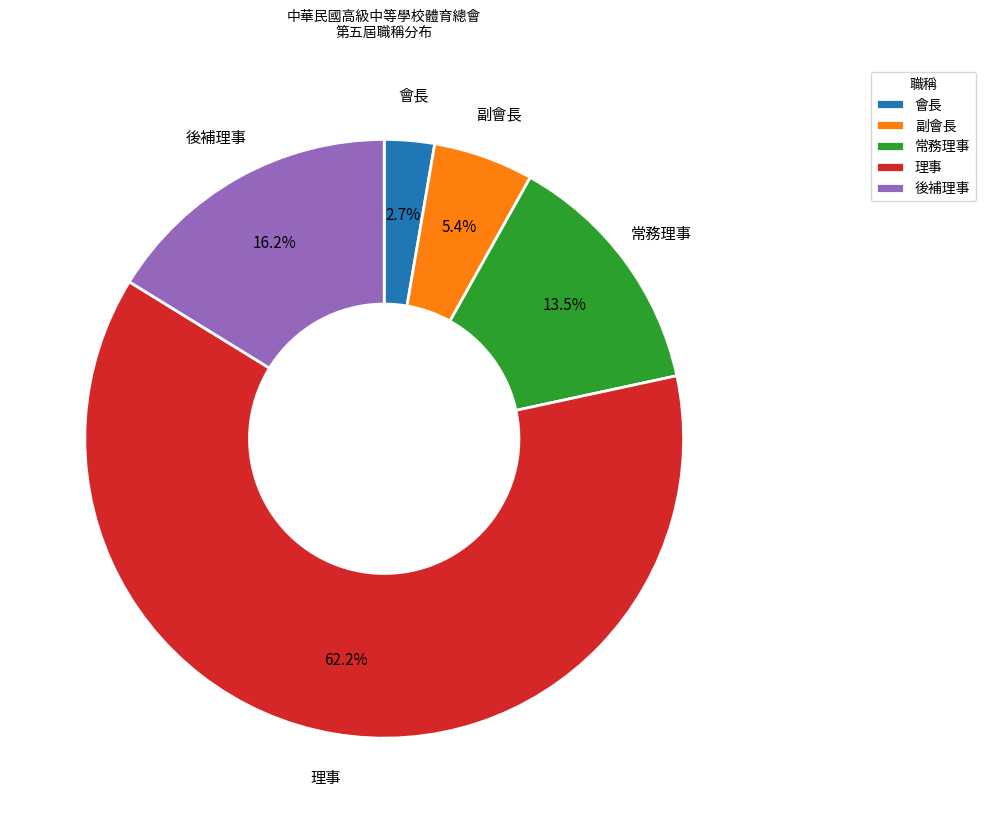

Which slice represents more than half of the pie?

理事